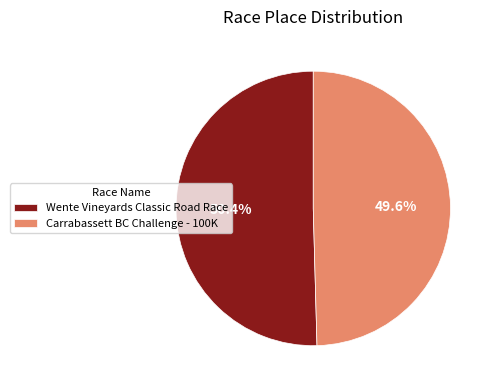

What is the total percentage of Carrabassett BC Challenge - 100K and Wente Vineyards Classic Road Race?

100.0%